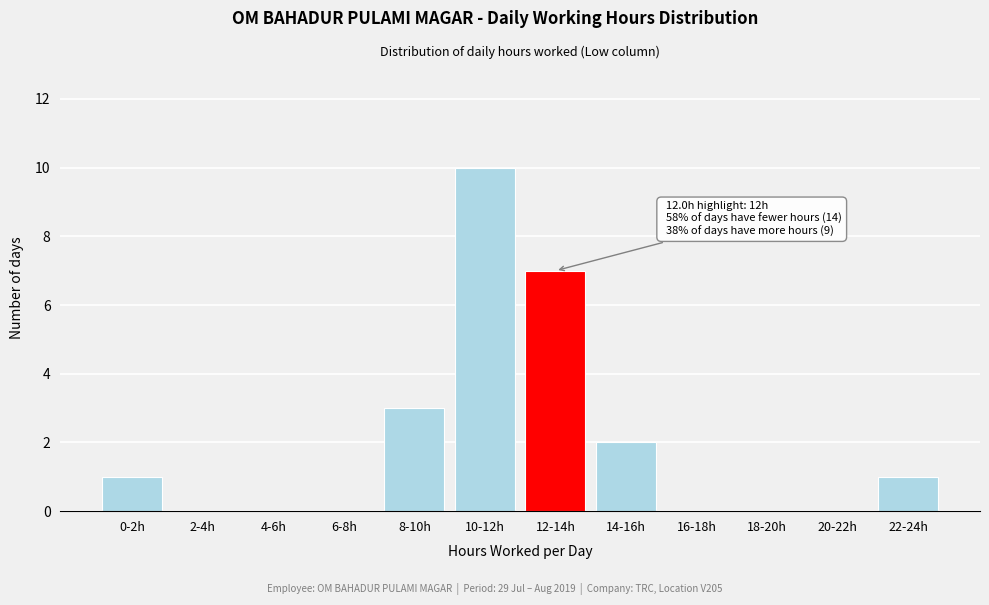

Reading left to right, transcribe all the data shown in this chart.

0-2h=1	2-4h=0	4-6h=0	6-8h=0	8-10h=3	10-12h=10	12-14h=7	14-16h=2	16-18h=0	18-20h=0	20-22h=0	22-24h=1